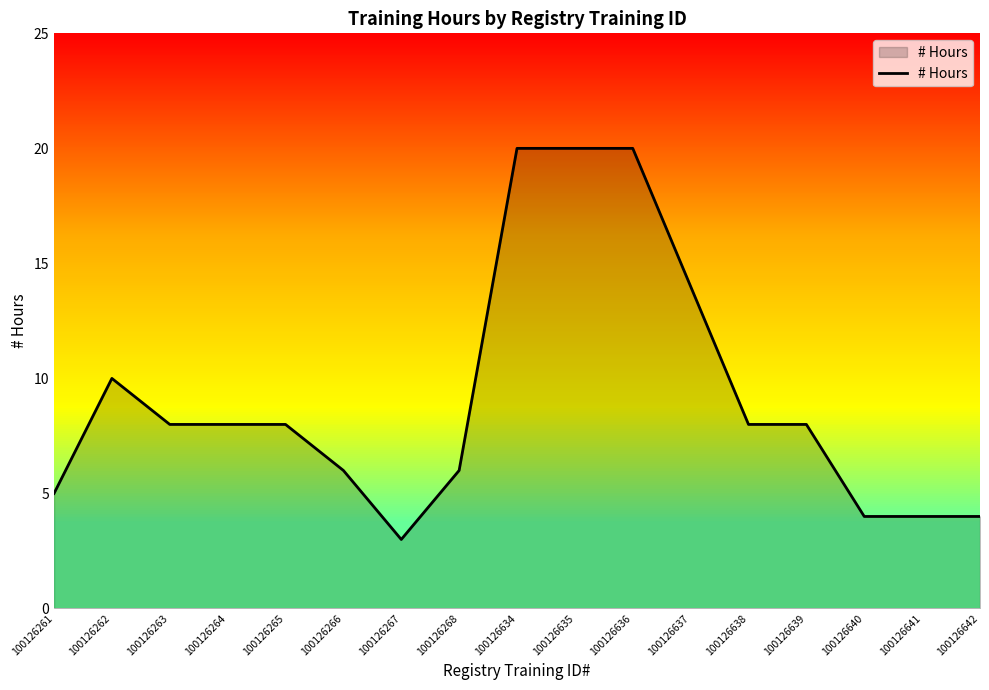

The value at 100126640 is 6. True or false?

False